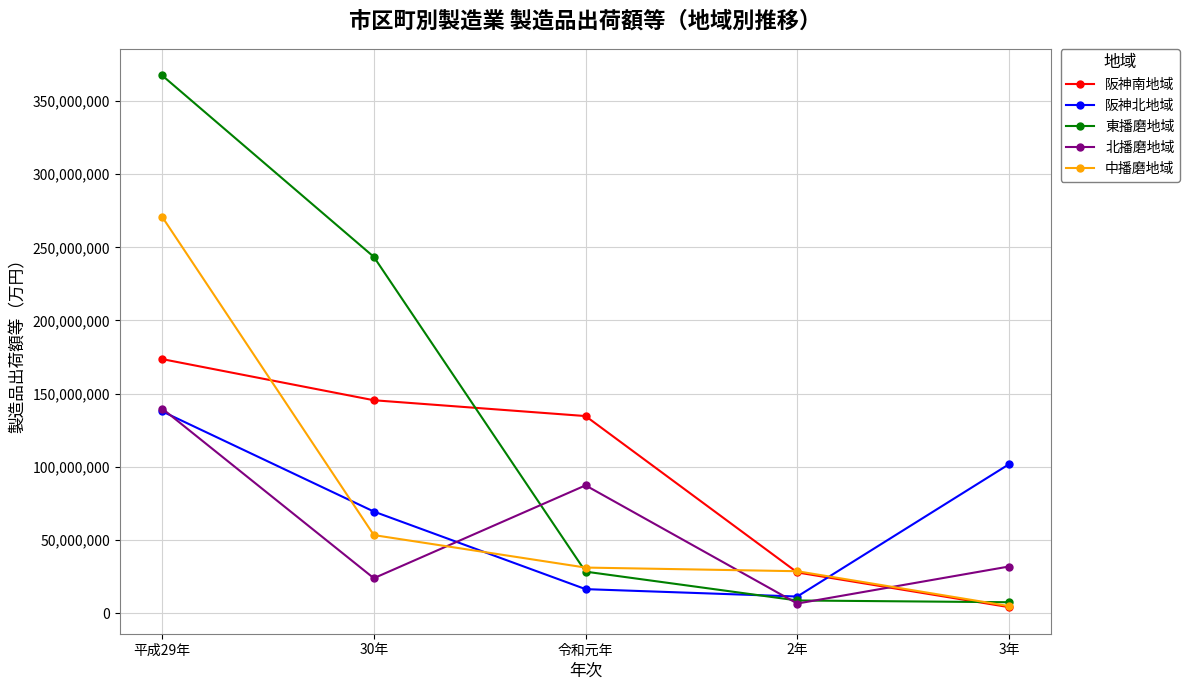

List the labels in order of 阪神南地域 value, largest first.

平成29年, 30年, 令和元年, 2年, 3年